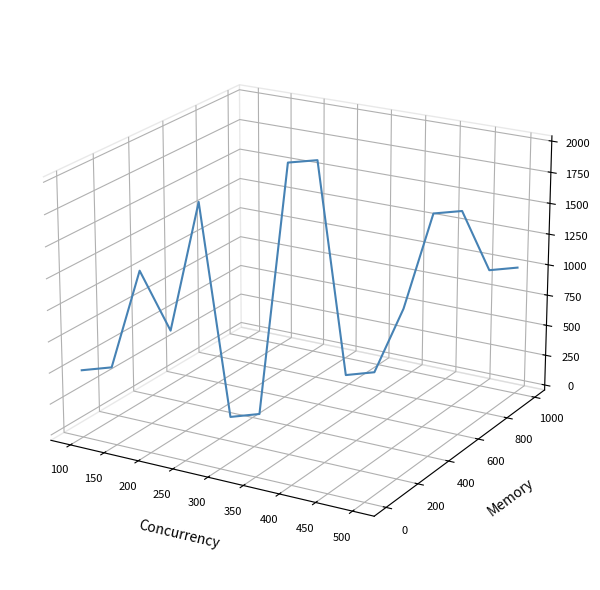

How many interior local valleys (lower than both neighbors) does the data have?

4